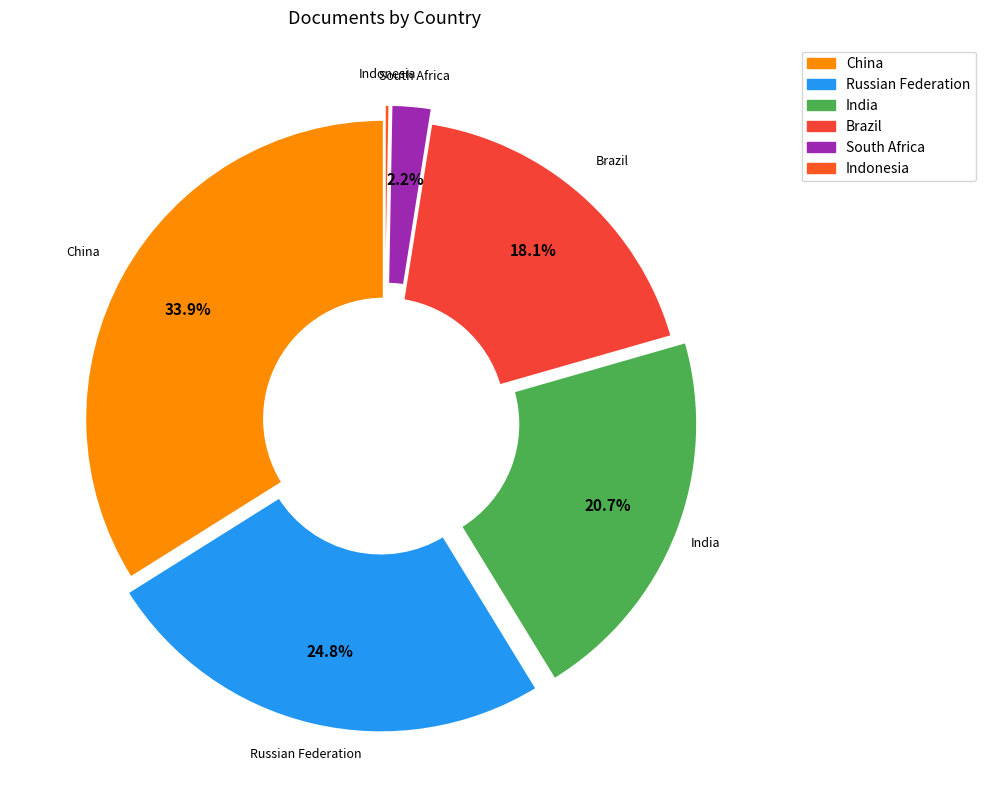

Combined, do South Africa and Brazil account for over 50%?

No